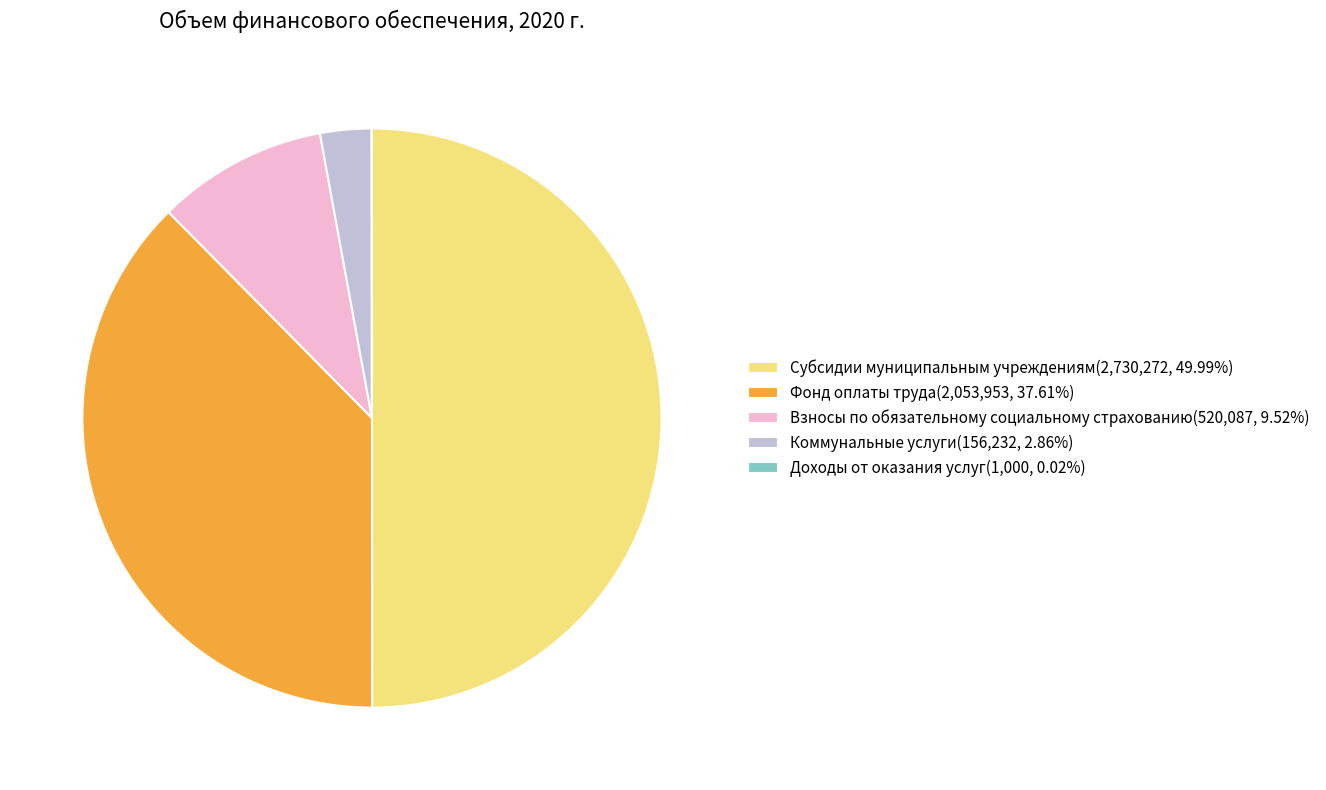

Does Коммунальные услуги account for over 50% of the chart?

No